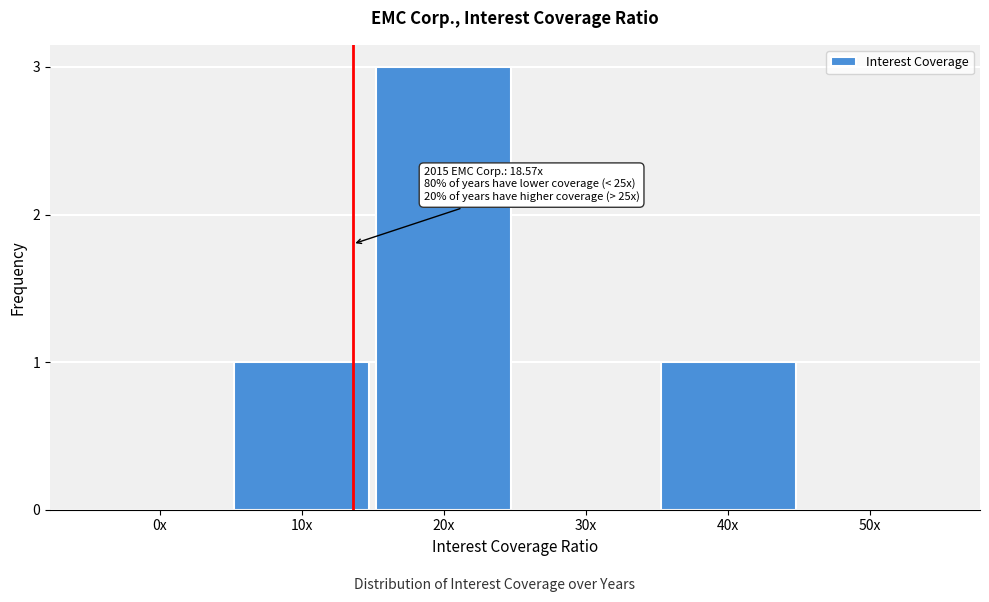

Reading left to right, extract all data points from this chart.

0x=0	10x=1	20x=3	30x=0	40x=1	50x=0